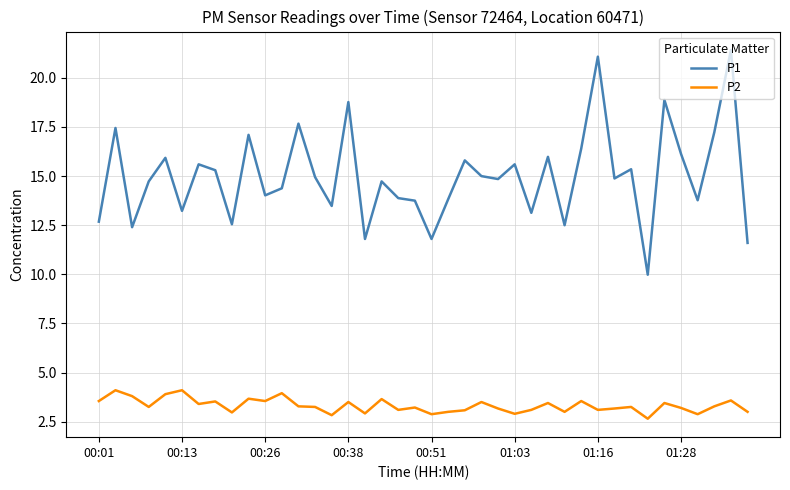

Which series has the largest range (max minus min)?

P1